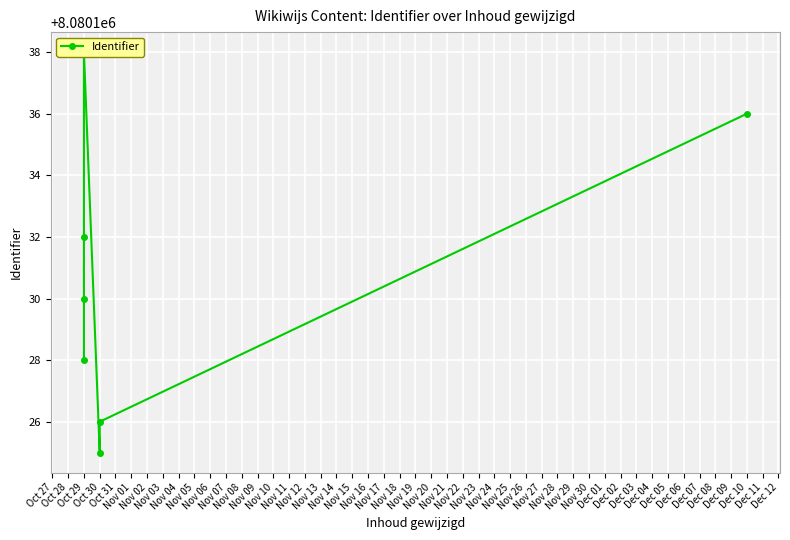

What is the difference between the values at Oct 30 and Oct 29?

2